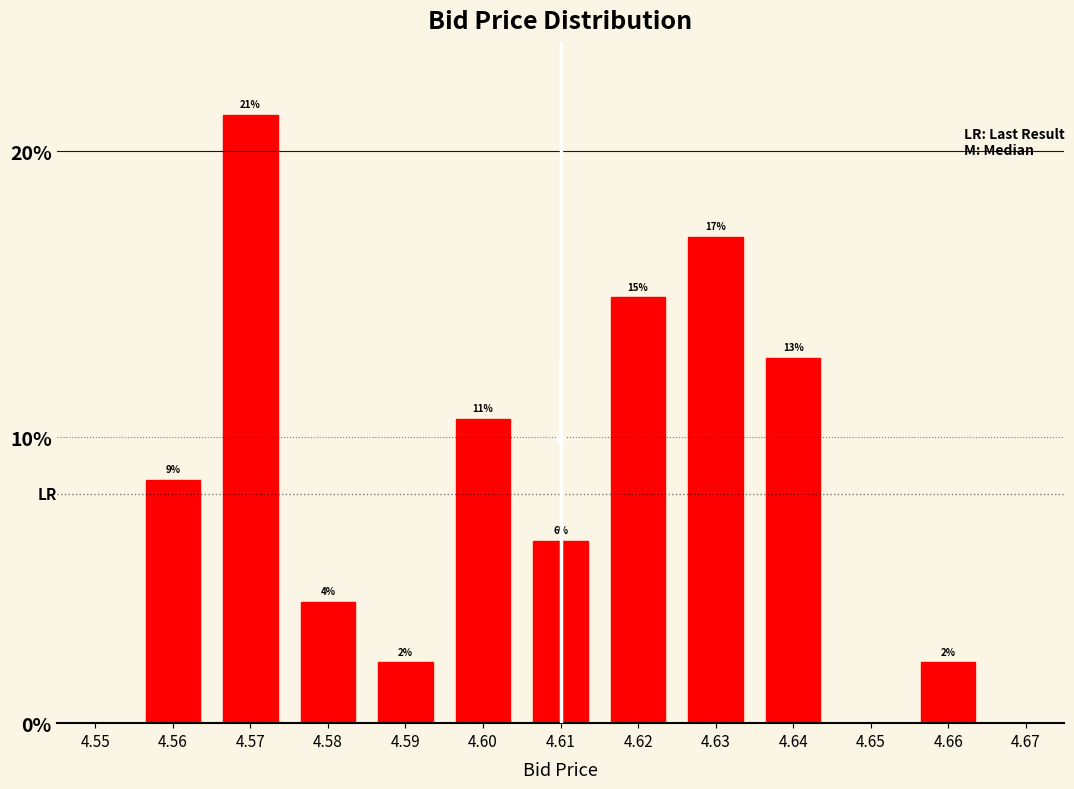

Does the chart contain any negative values?

No